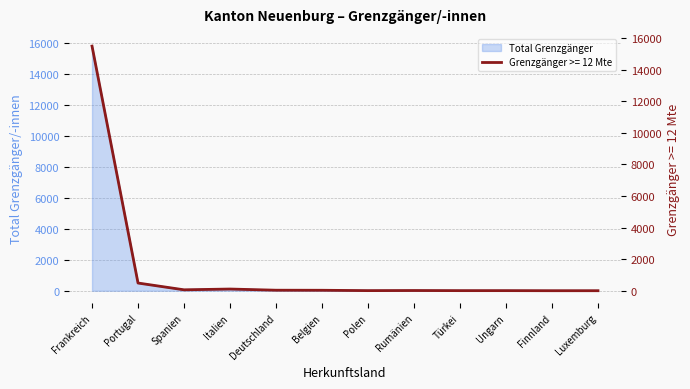

Rank the series by their average value, from highest to lowest.

Total Grenzgänger, Grenzgänger >= 12 Mte